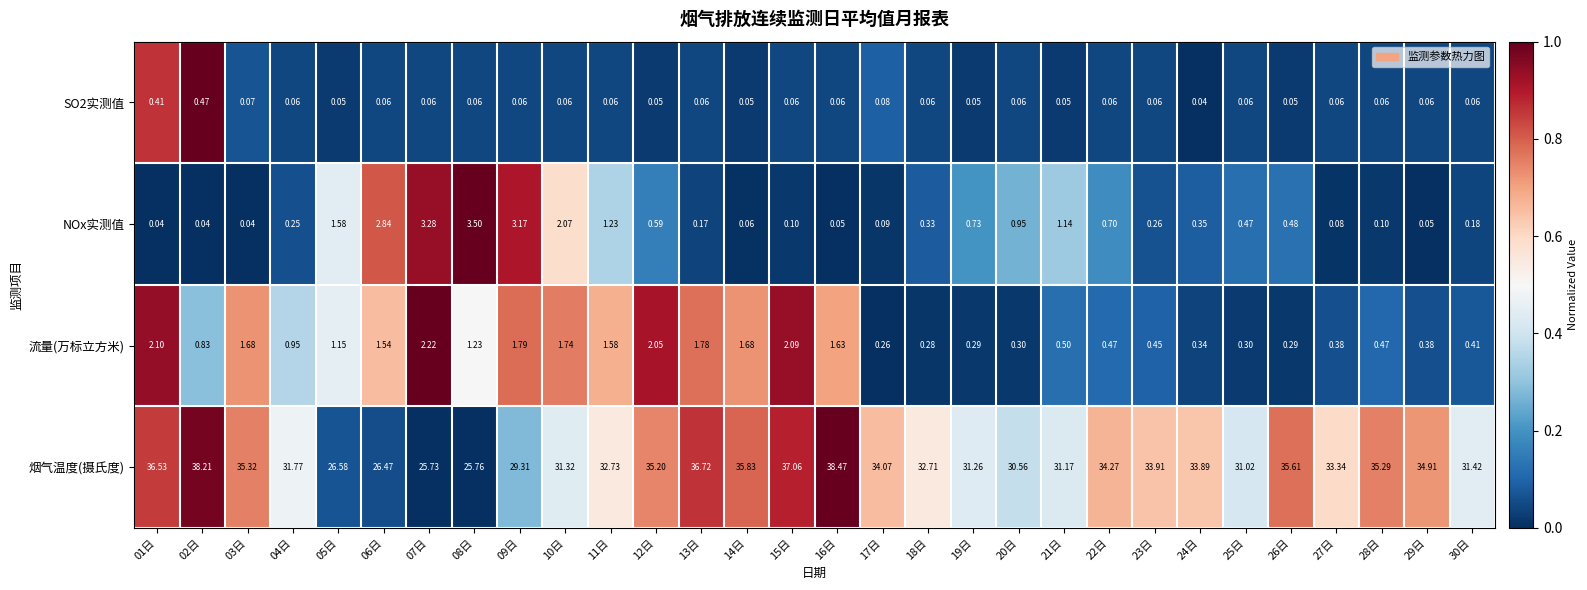

Between 08日 and 28日, which series saw the biggest shift?

烟气温度(摄氏度)